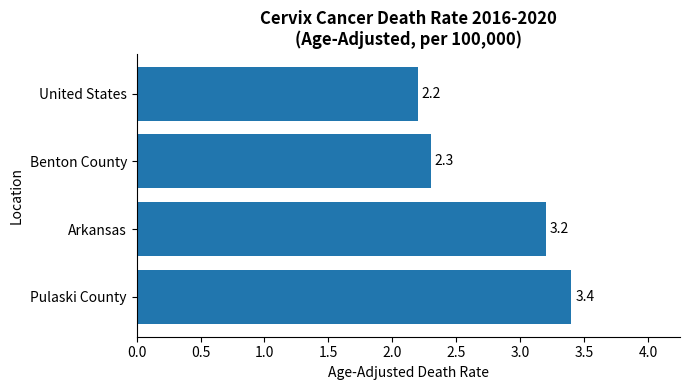

List the labels in order of value, largest first.

Pulaski County, Arkansas, Benton County, United States